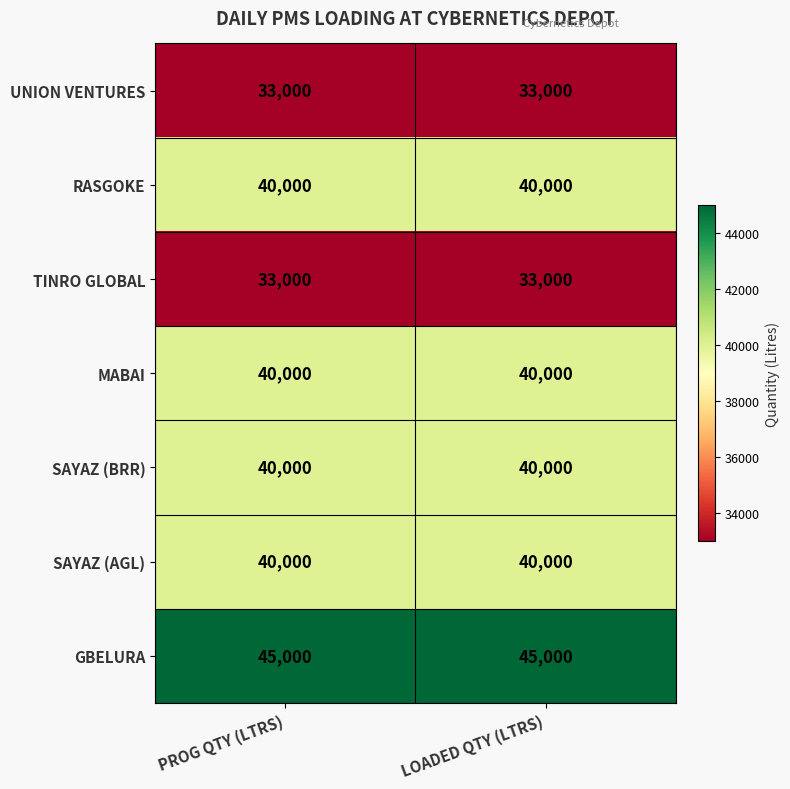

What is the total value across all series at PROG QTY (LTRS)?

271000